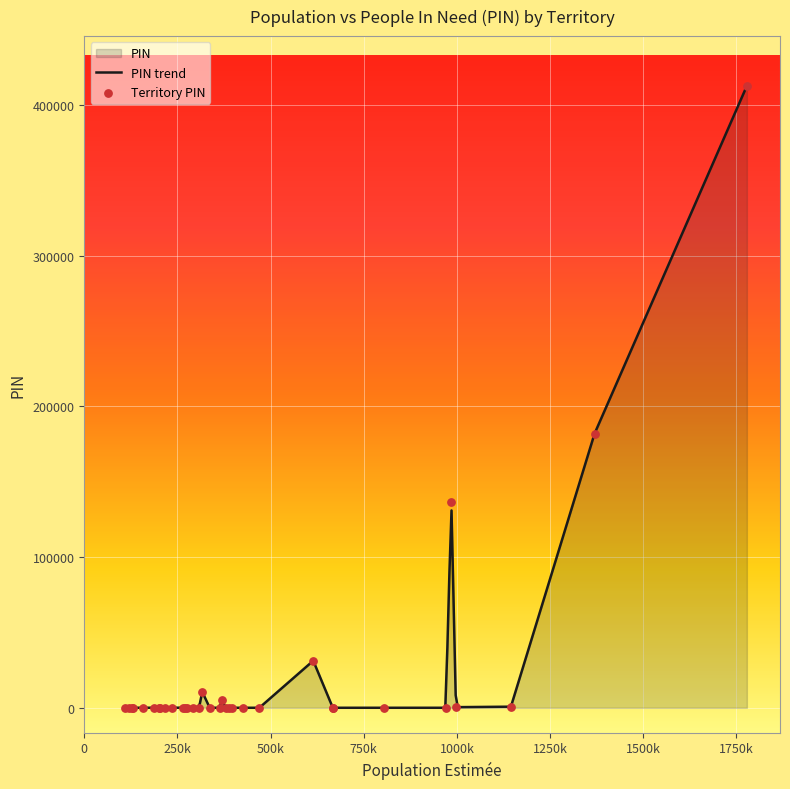

Between Kasenga and Aketi, which is larger?

Kasenga